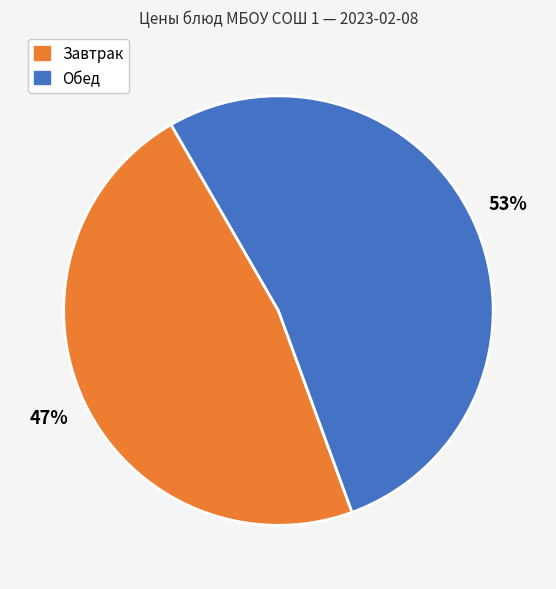

Is there a majority slice in this chart?

Yes